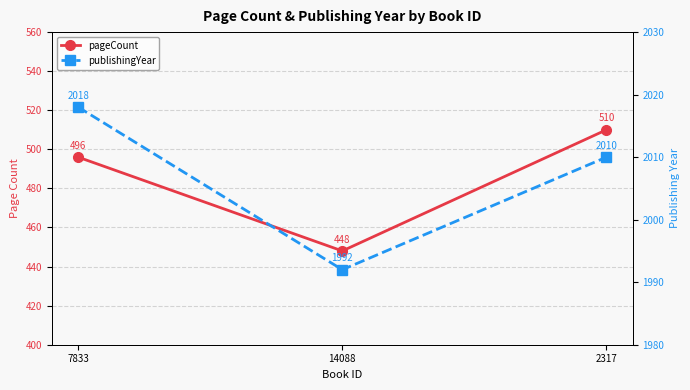

How many values in the publishingYear series exceed 2010?

1